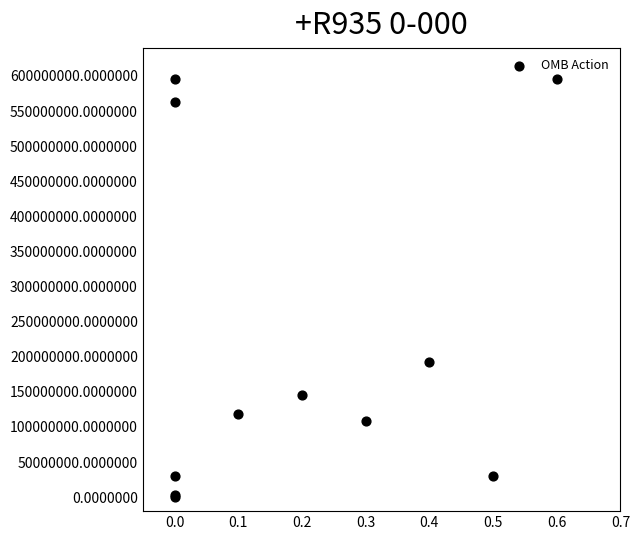

What Y value in the scatter plot is closest to 298157000?

192683822